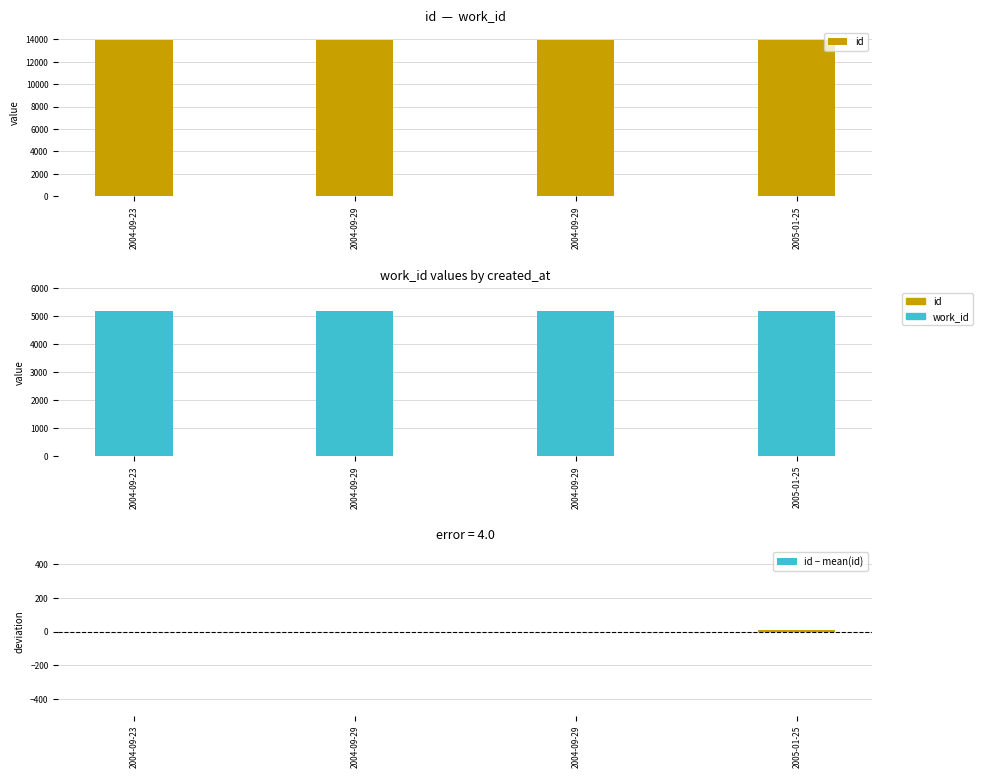

Which series has the largest total across all categories?

id